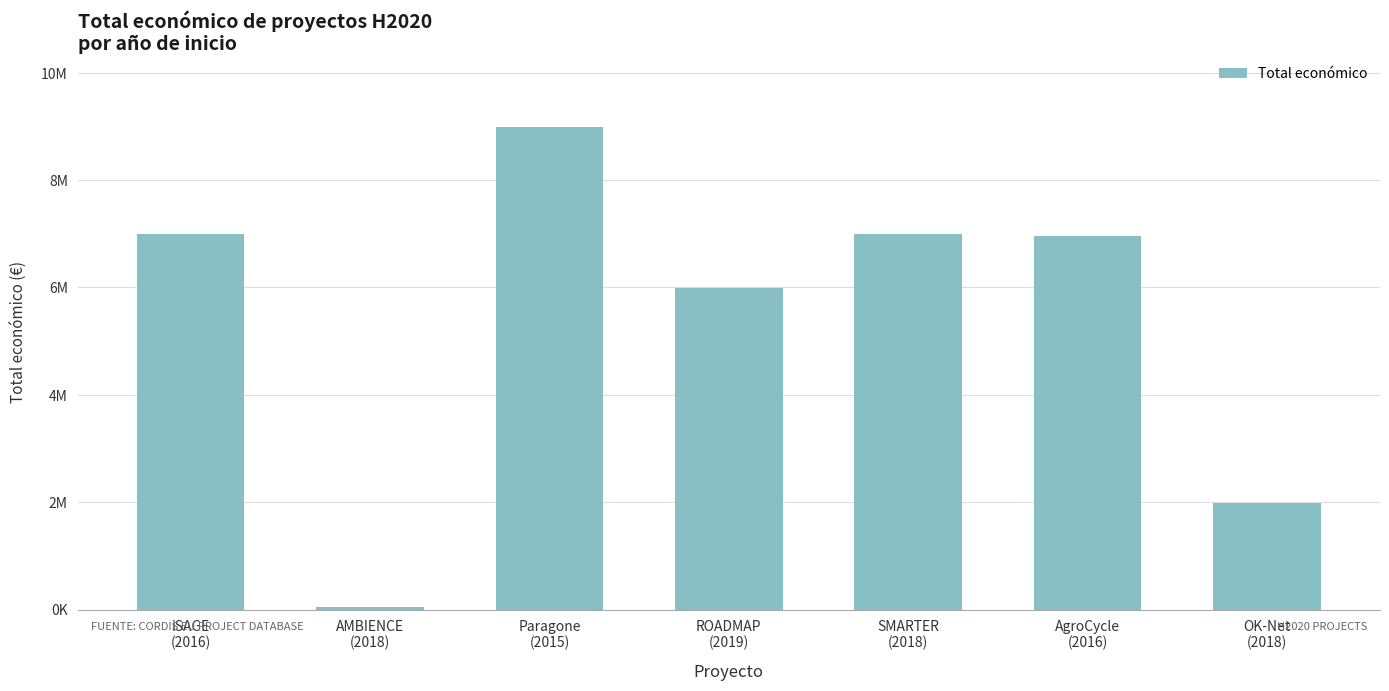

Does the chart contain any negative values?

No